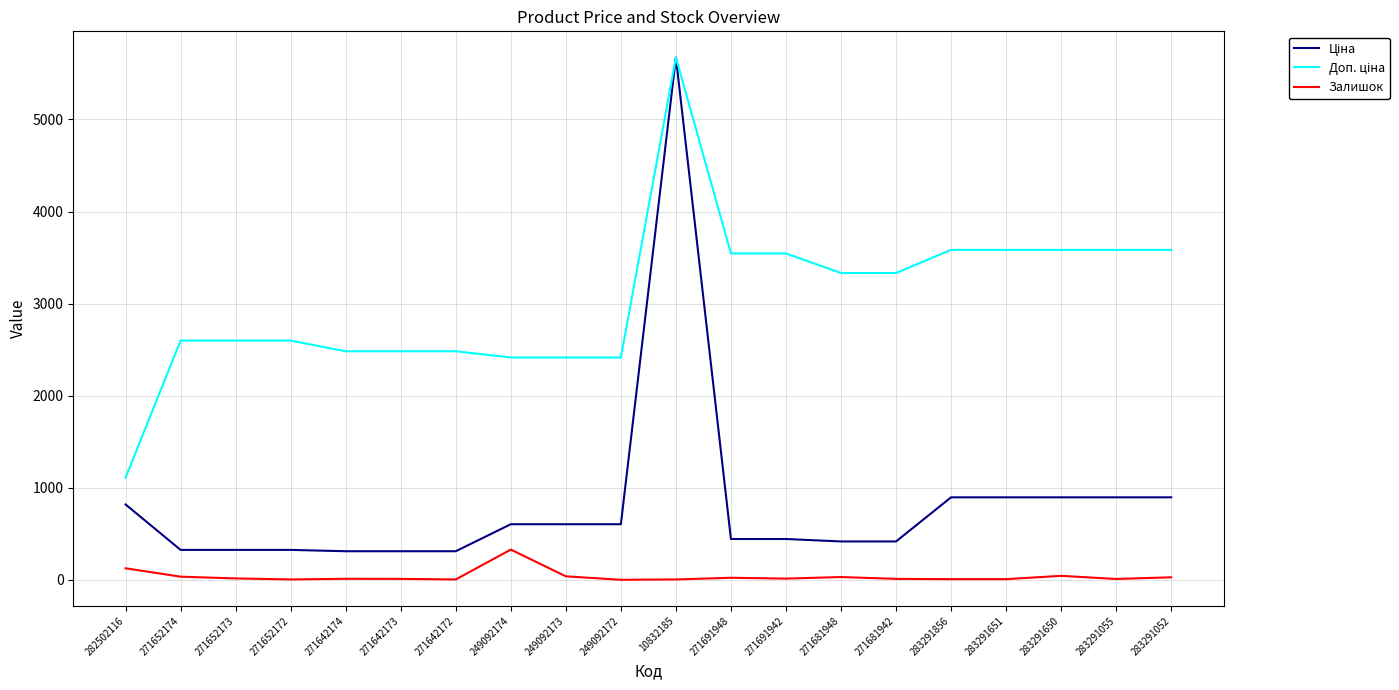

At how many categories does at least one series exceed 4908?

1